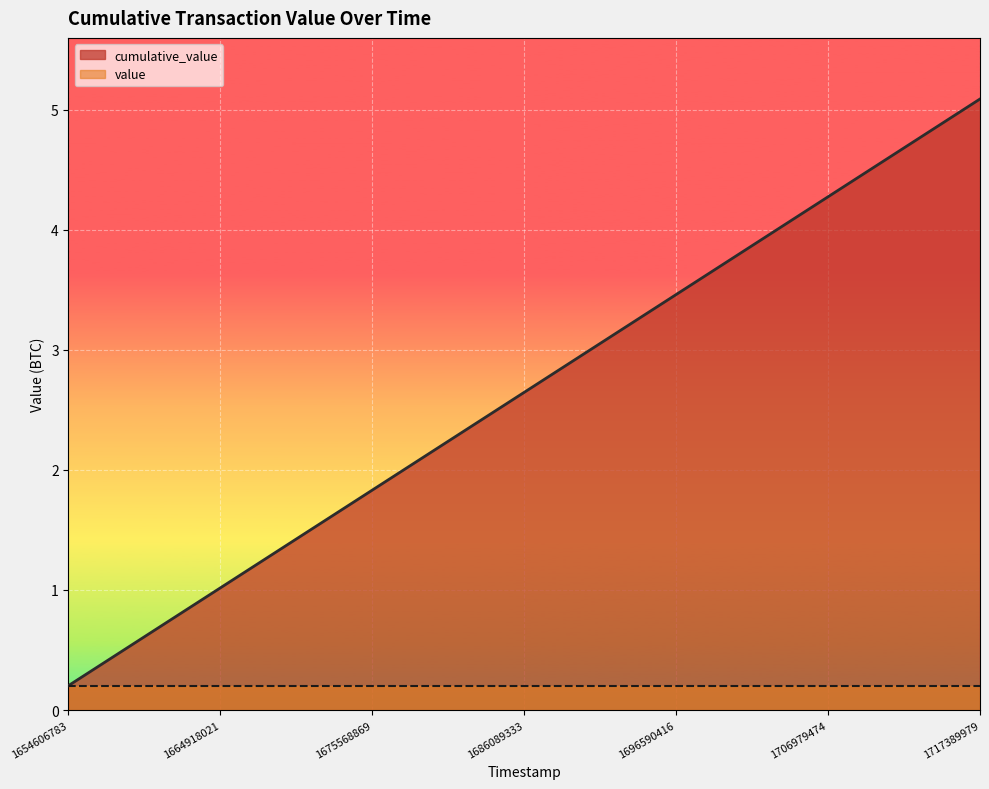

At which label is the value closest to 2?

1678212802